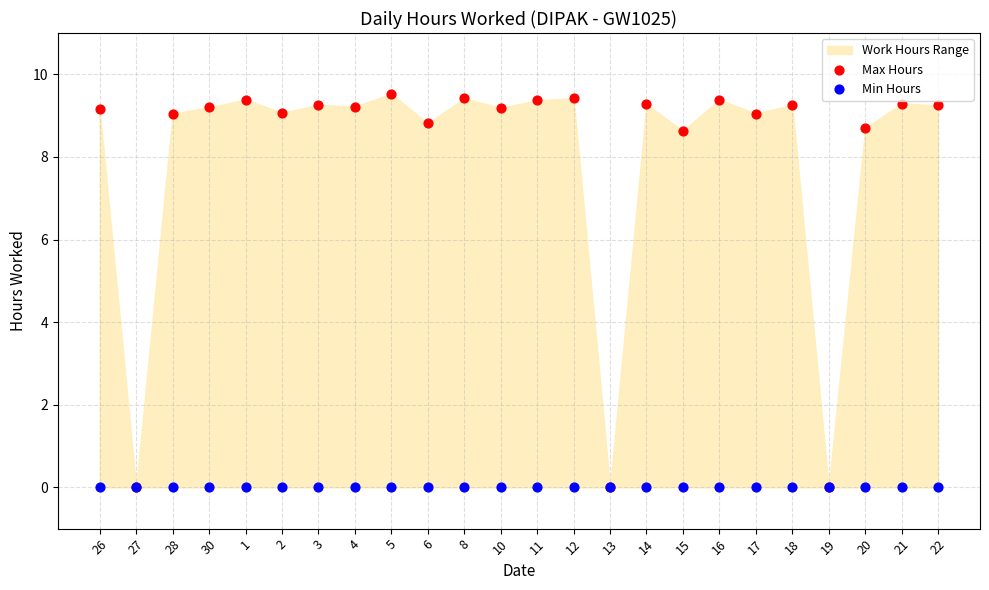

Which series reaches the maximum Y coordinate?

Max Hours